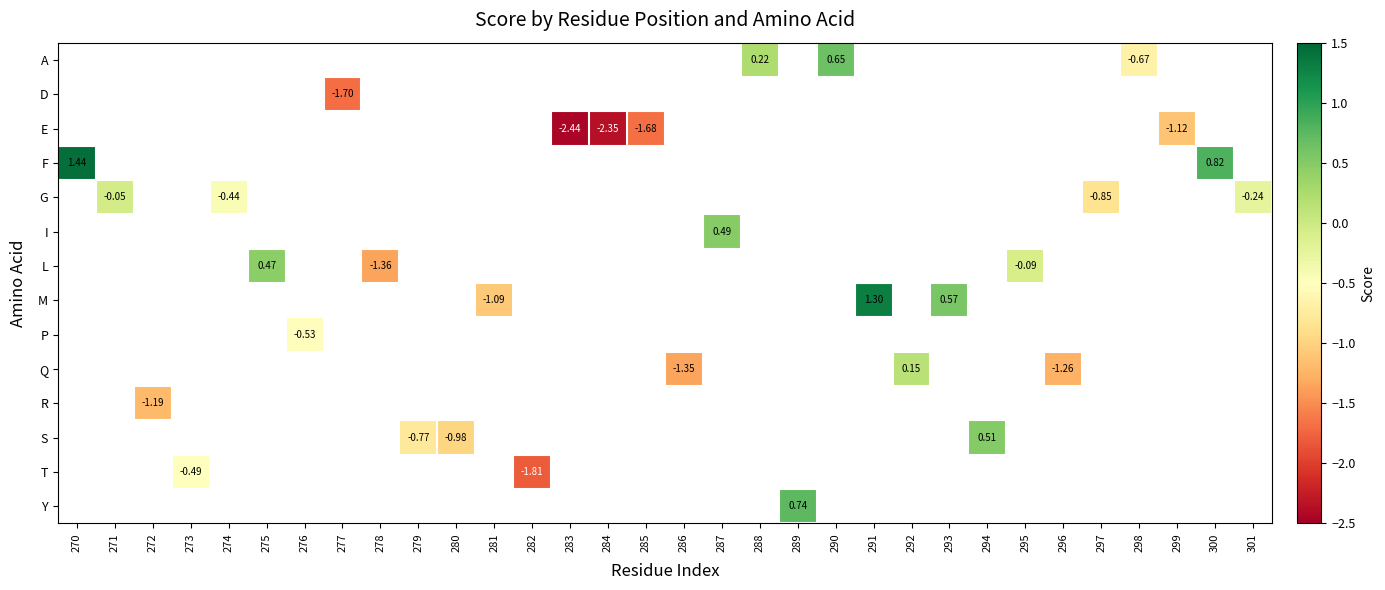

What is the maximum value shown in the chart?

1.4